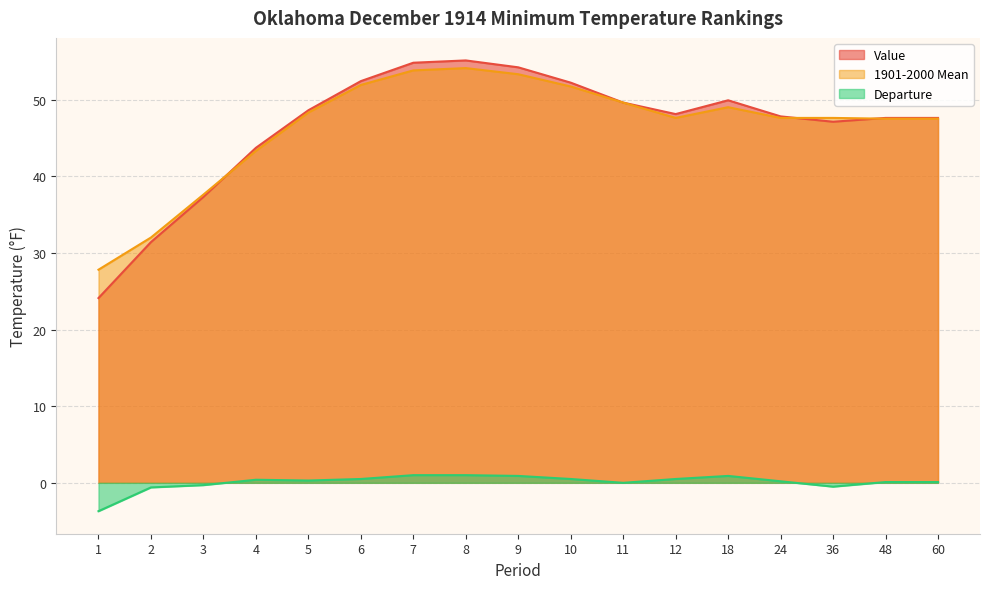

At which label does 1901-2000 Mean first exceed 47?

5